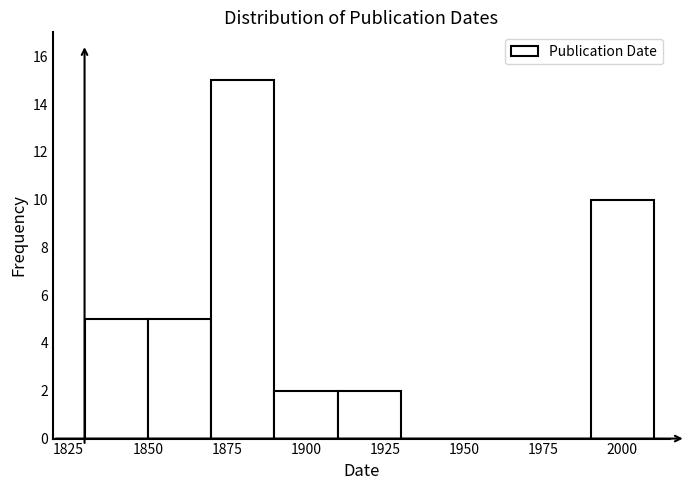

Reading left to right, list every bar in this chart as the range it spans on the x-axis followed by its height. The values are not printed on the chart, so give them approximately, as read against the axis.

1830 to 1850: 5
1850 to 1870: 5
1870 to 1890: 15
1890 to 1910: 2
1910 to 1930: 2
1930 to 1950: 0
1950 to 1970: 0
1970 to 1990: 0
1990 to 2010: 10